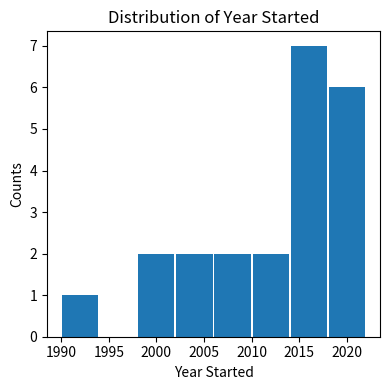

Reading left to right, transcribe this chart: for each bar, give the range it covers on the x-axis and its height. The values are not printed on the chart, so give them approximately, as read against the axis.

1990 to 1994: 1
1994 to 1998: 0
1998 to 2002: 2
2002 to 2006: 2
2006 to 2010: 2
2010 to 2014: 2
2014 to 2018: 7
2018 to 2022: 6